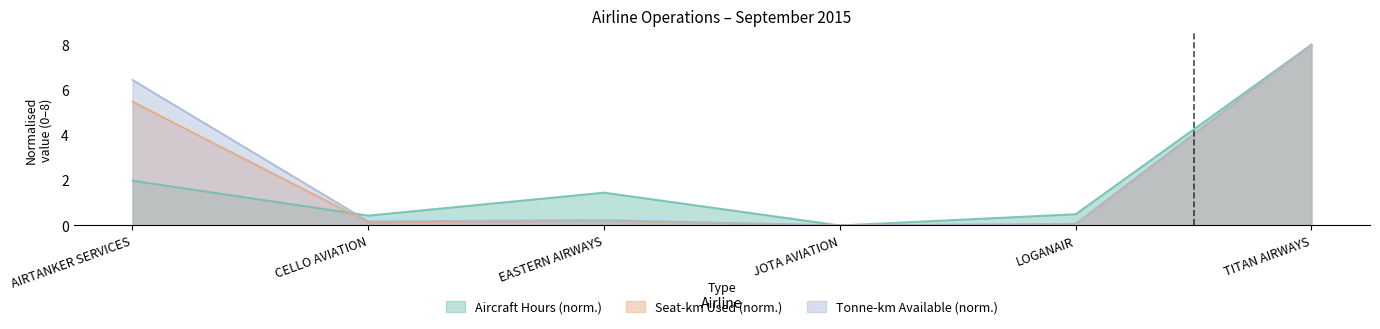

Reading left to right, transcribe all the data shown in this chart.

aircraft_km_x1000: 2.0	0.4	1.5	0.0	0.5	8.0
seat_km_available_x1000: 5.5	0.1	0.2	0.0	0.1	8.0
seat_km_used_x1000: 6.4	0.2	0.2	0.0	0.1	8.0